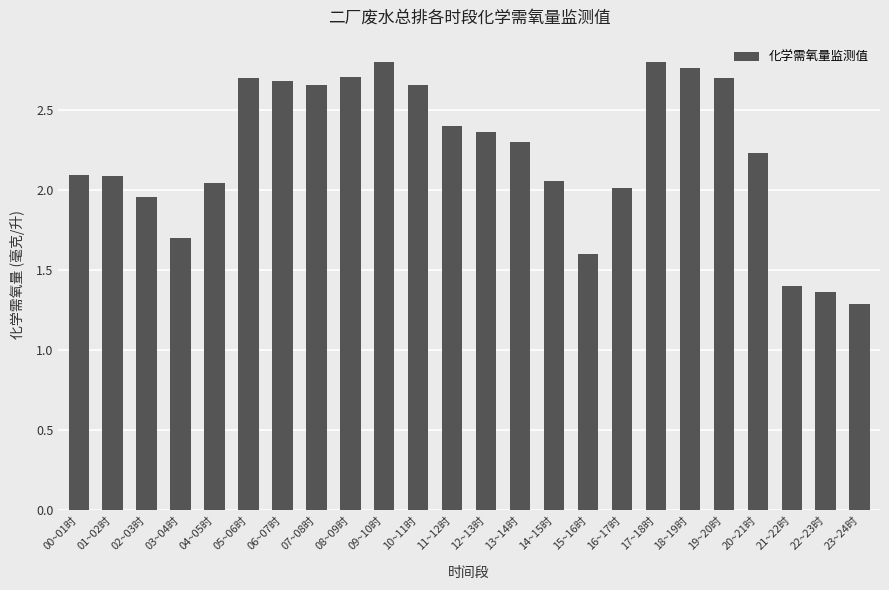

At which label is the value closest to 2?

16~17时